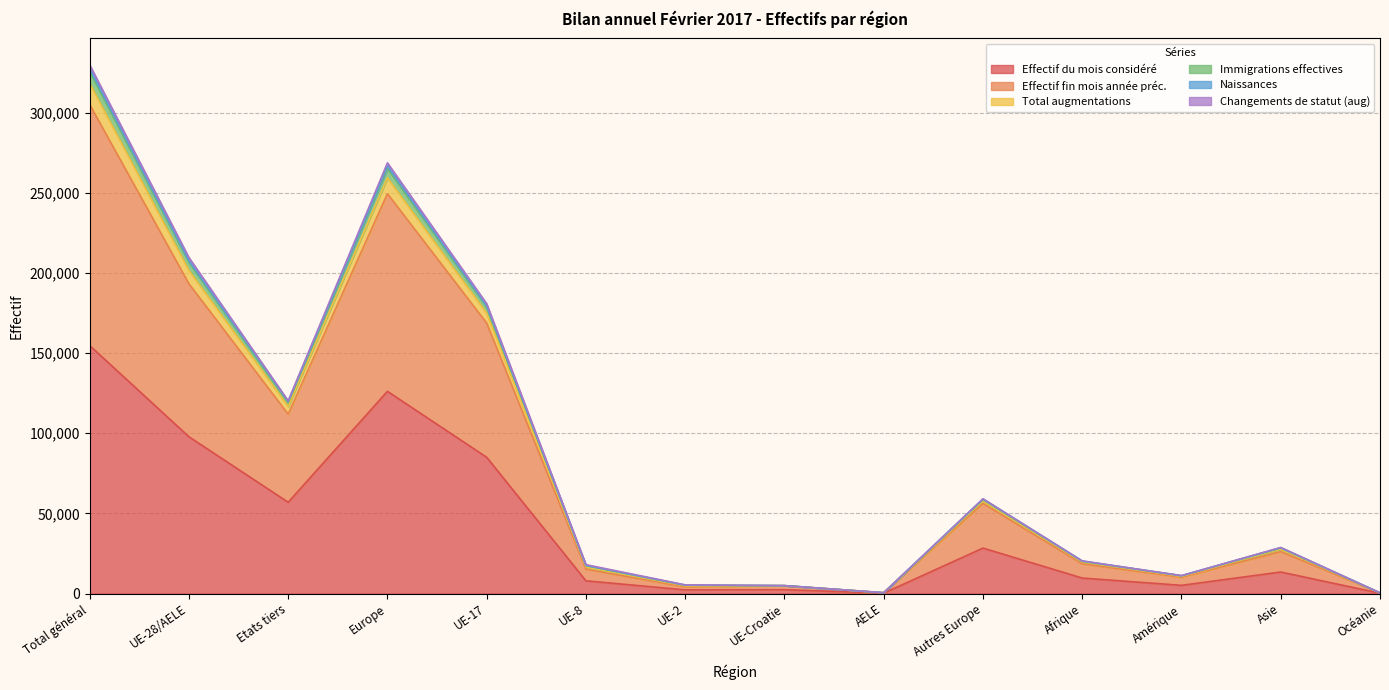

True or false: Effectif fin mois année préc. and Total augmentations cross at least once.

False